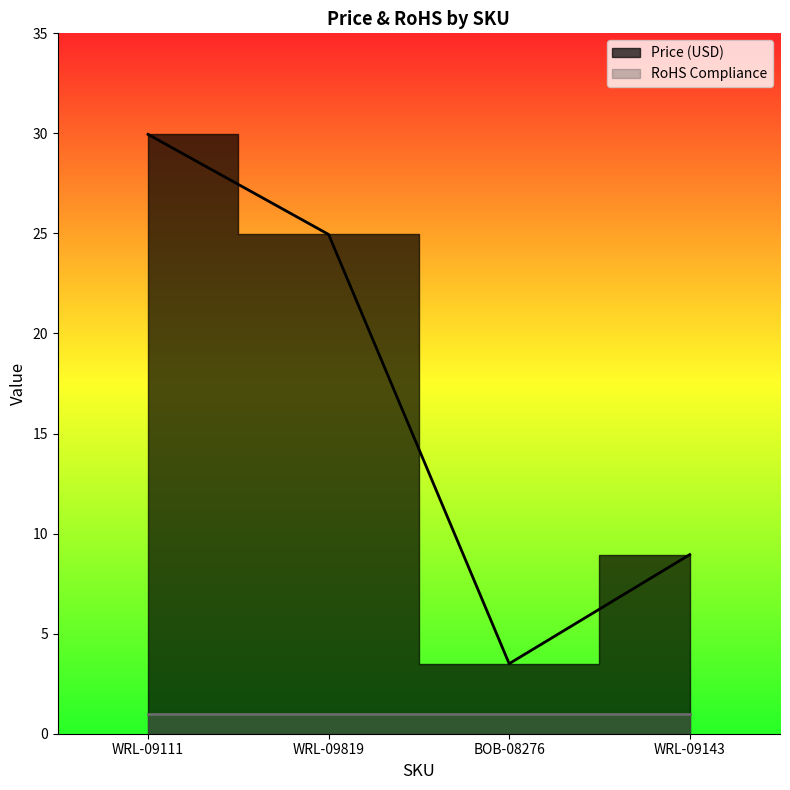

At which category does the chart reach its minimum across all series?

BOB-08276